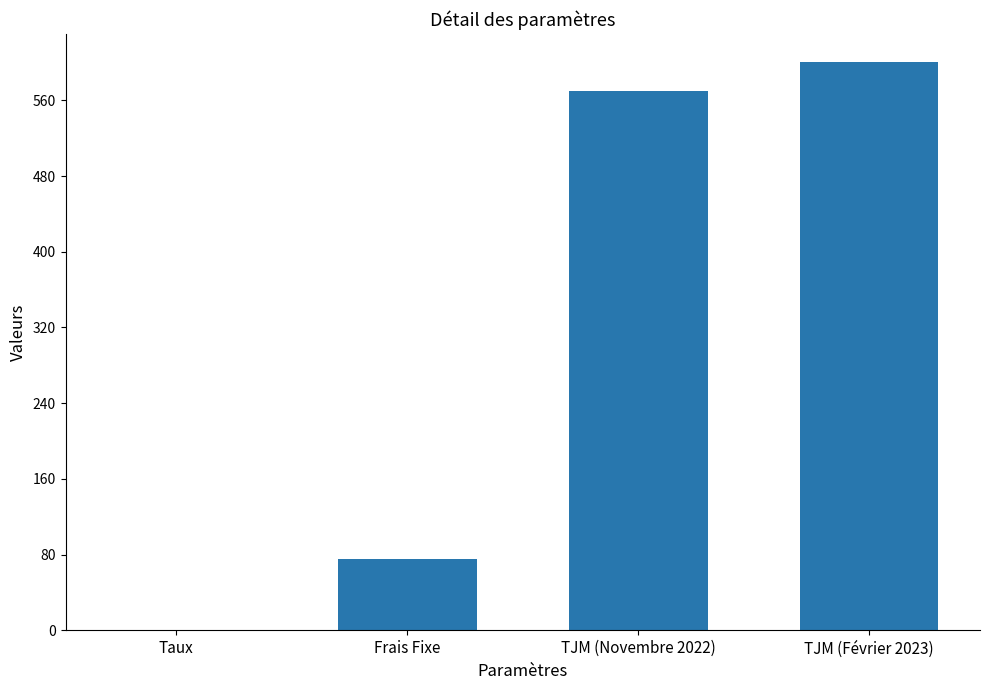

What is the maximum value shown in the chart?

600.0